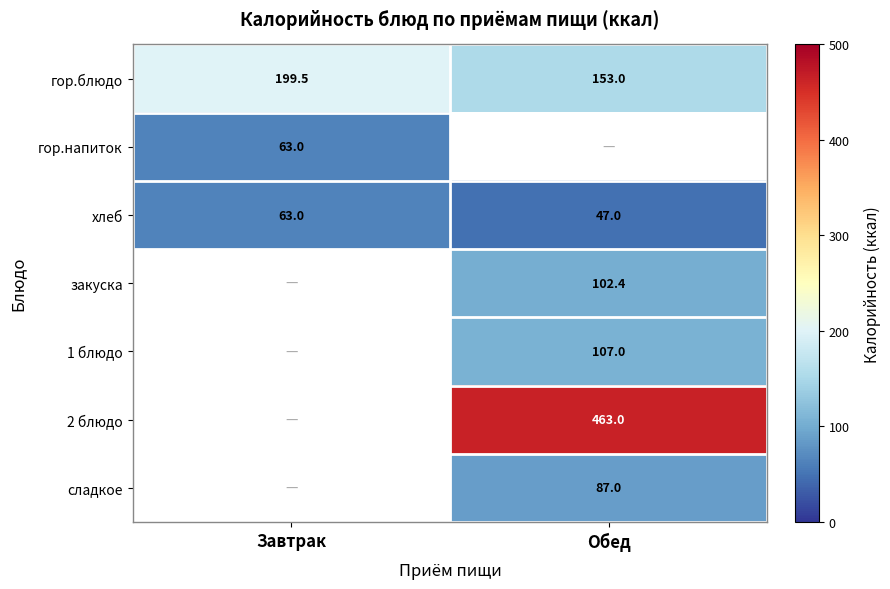

At which label is гор.блюдо closest to 176?

Обед